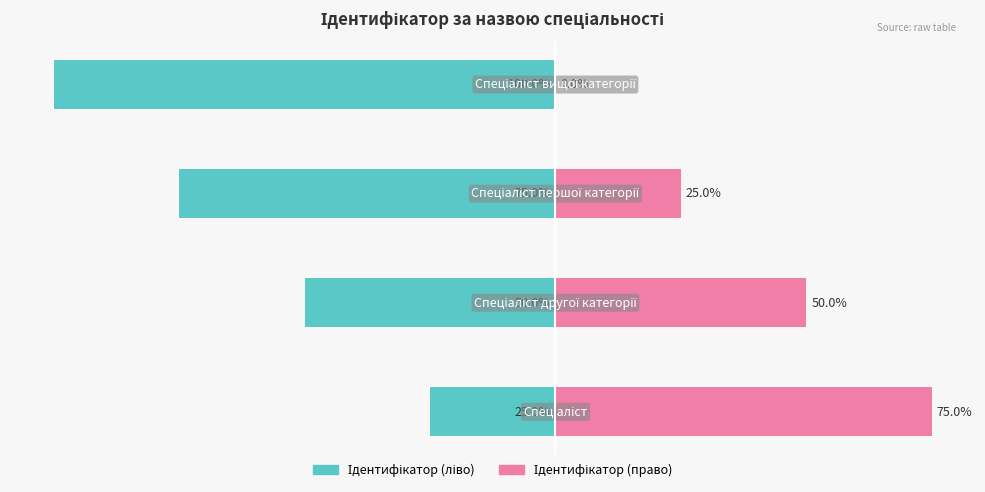

Which series has the largest range (max minus min)?

Ідентифікатор (ліво)